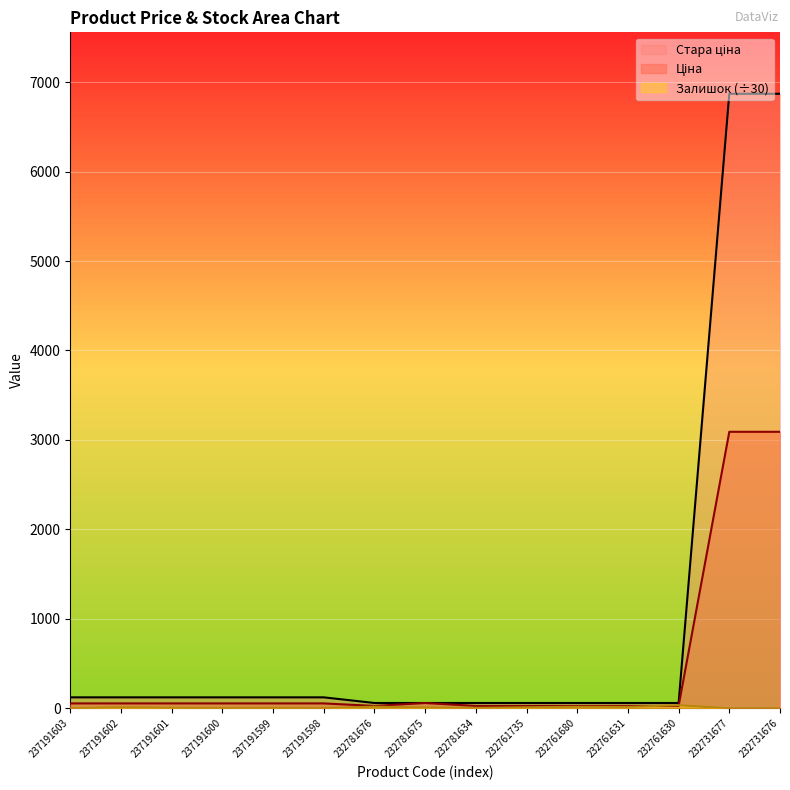

How many lines are shown in the chart?

3